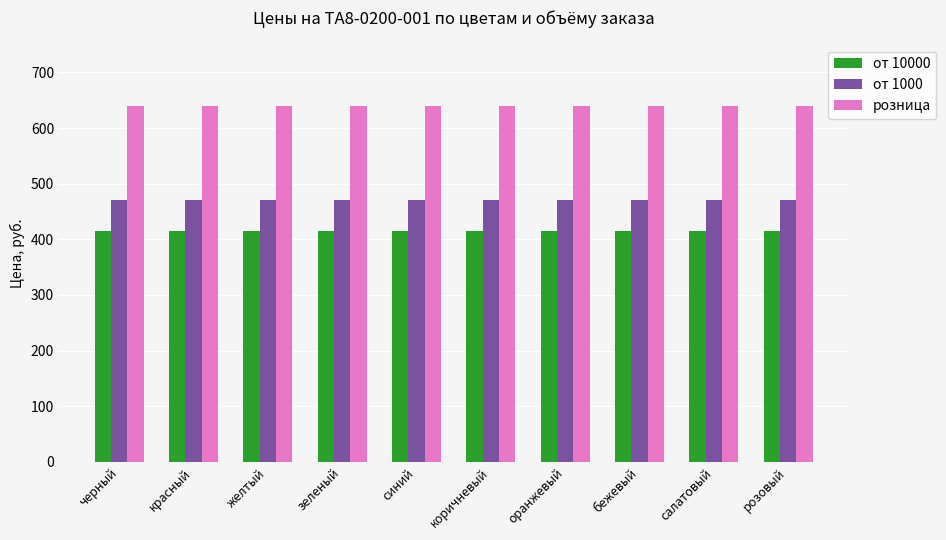

Is it true that от 10000 equals 144 at коричневый?

False